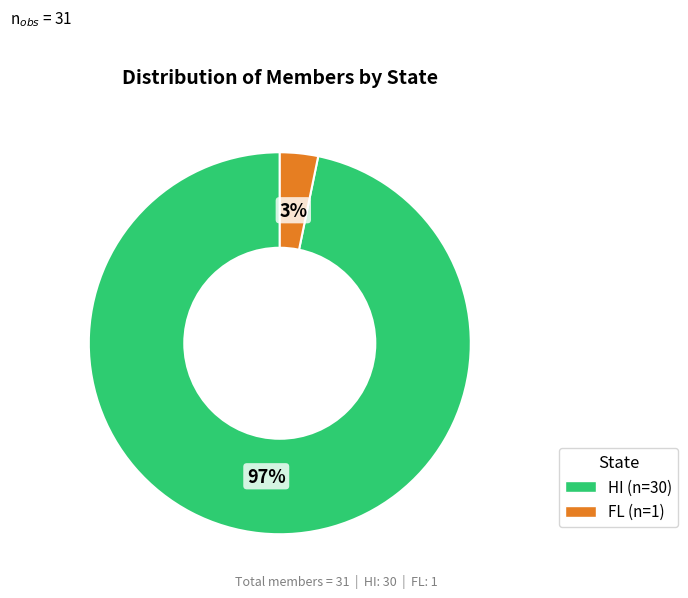

What percentage is the HI slice, to the nearest percent?

97%